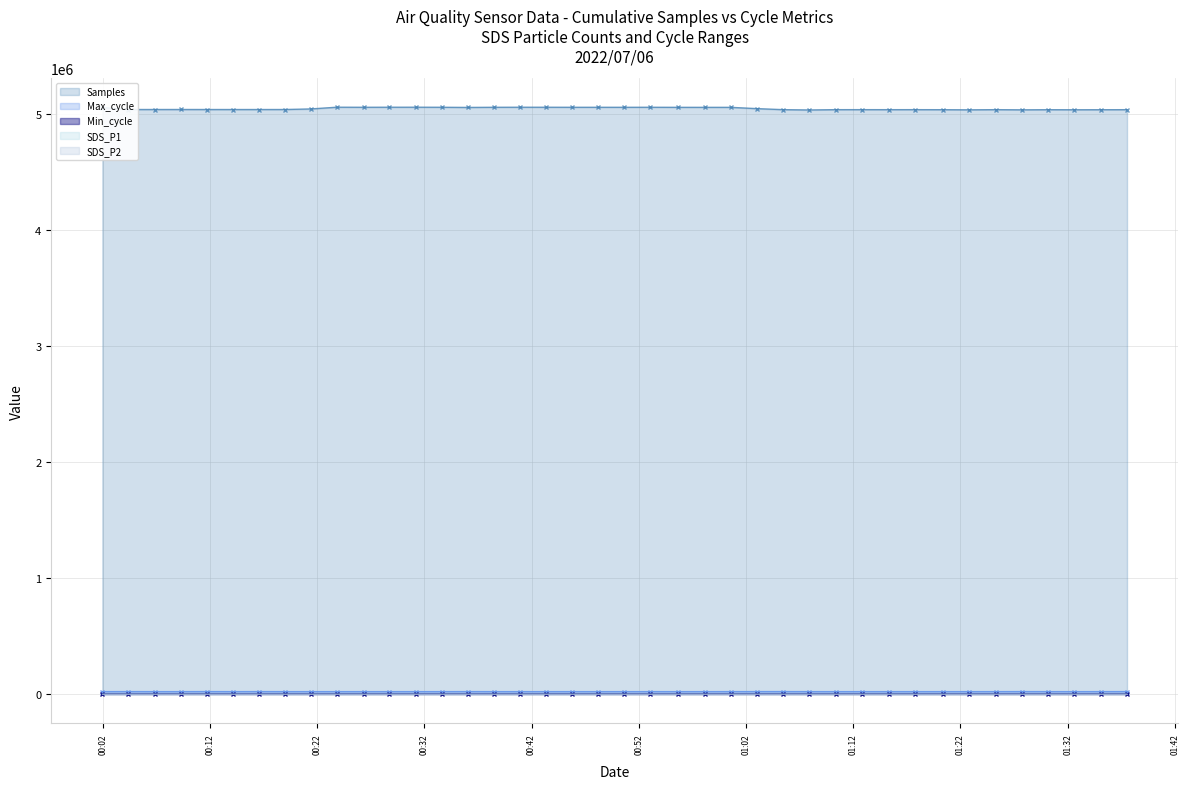

How many lines are shown in the chart?

5